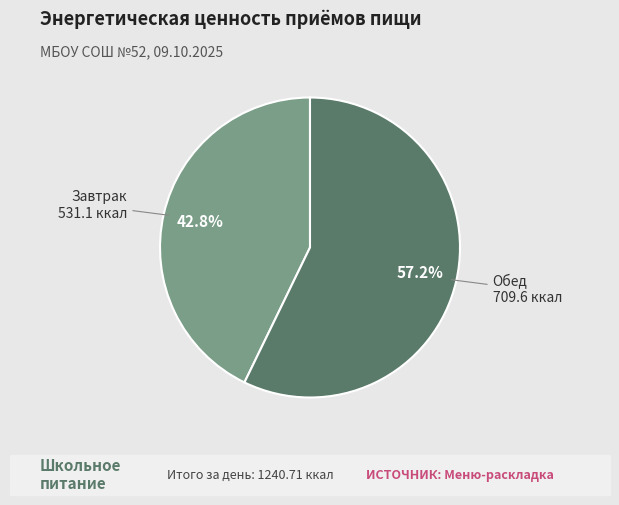

Is there a majority slice in this chart?

Yes